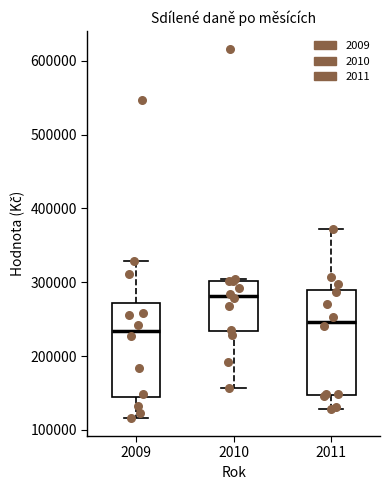

Comparing the boxes themselves (not the whiskers), which one is the tallest?

2011